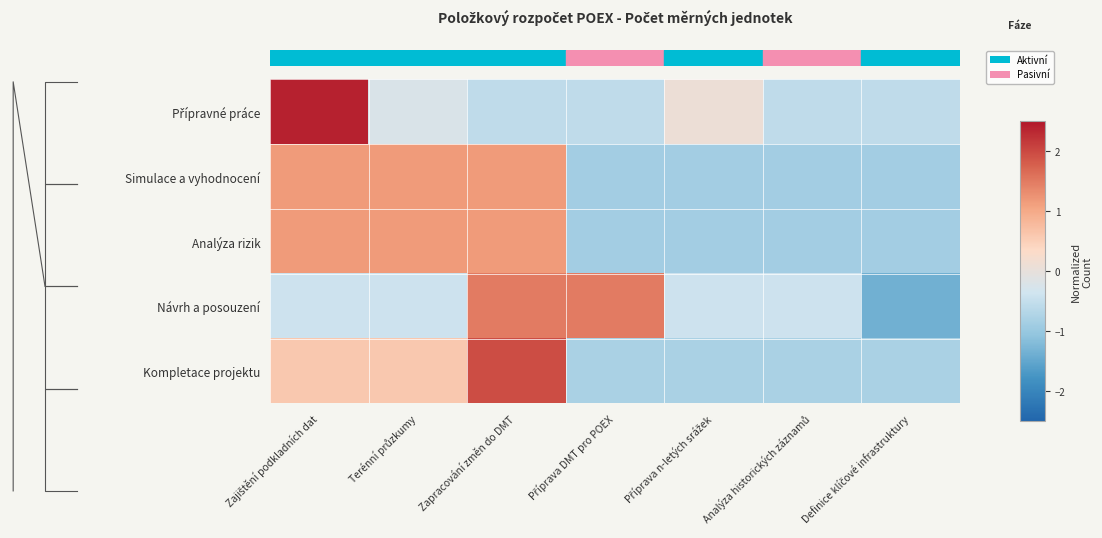

What is the difference between the maximum and minimum values in the row_0 series?

2.9